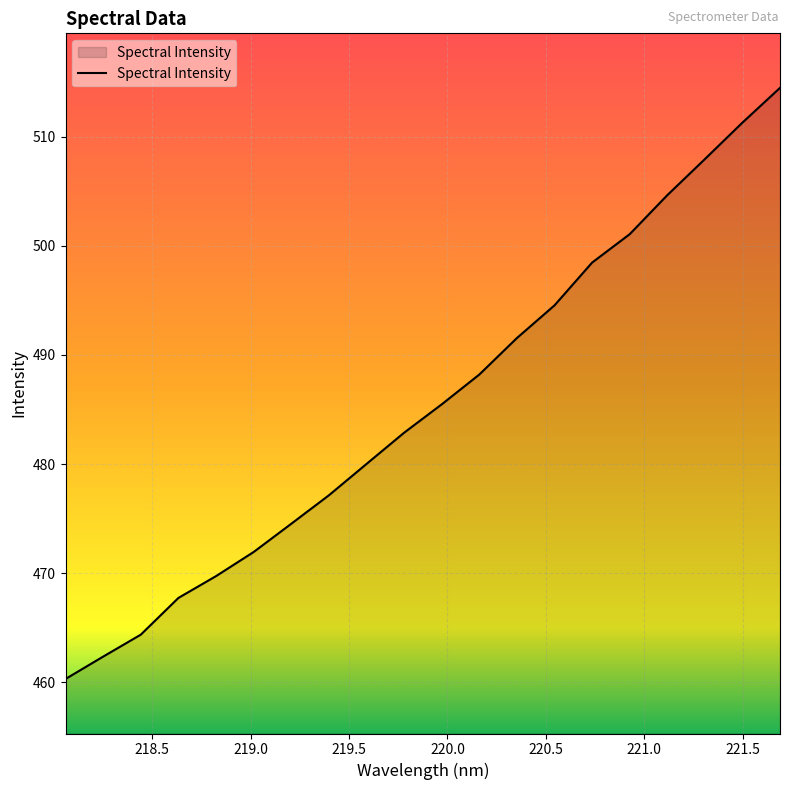

Reading right to left, list all the values displayed in this chart.

514.5	511.3	508.0	504.7	501.1	498.5	494.6	491.6	488.2	485.5	482.9	480.0	477.1	474.5	471.9	469.7	467.7	464.4	462.3	460.3